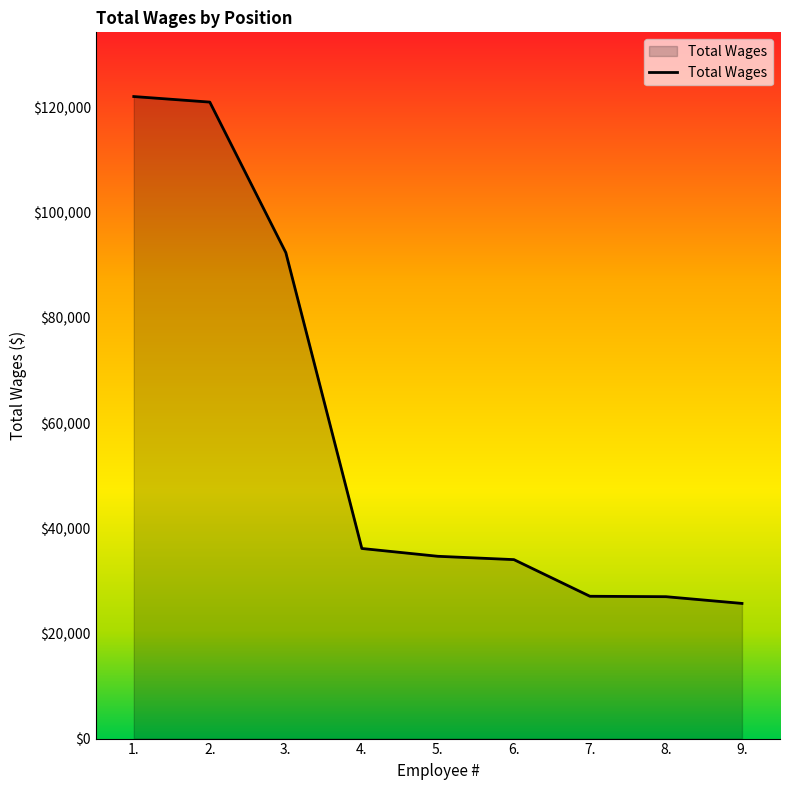

What is the difference between the values at 3. and 2.?

28622